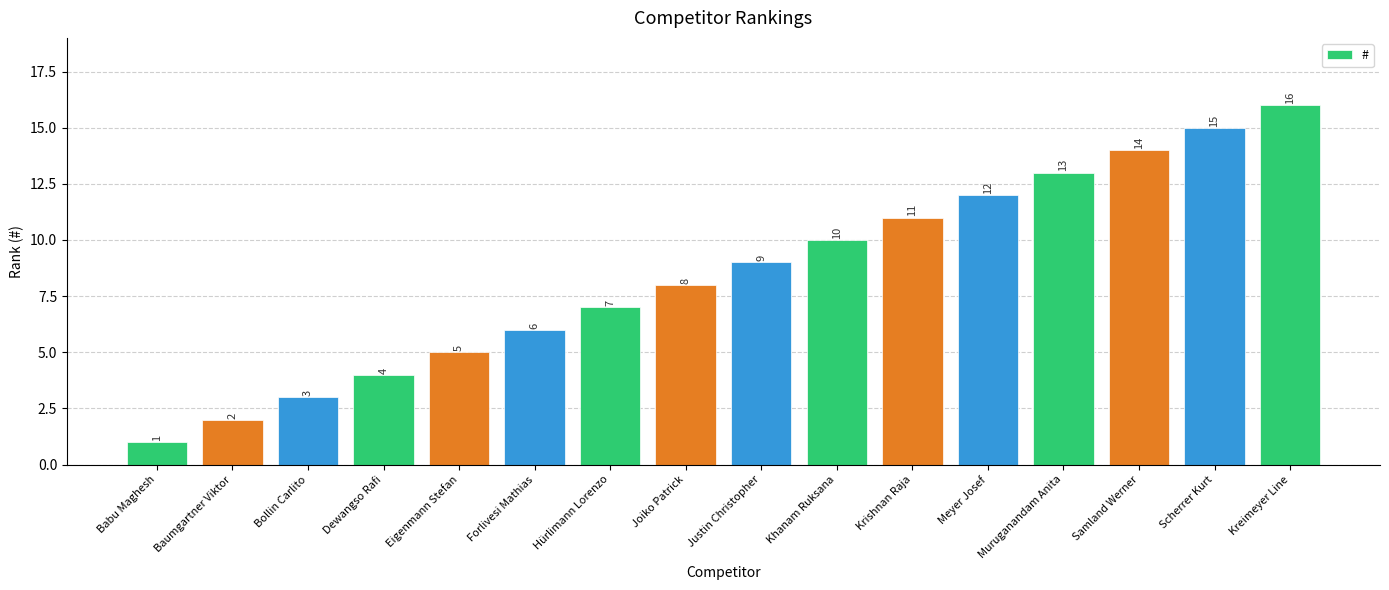

Reading left to right, what are all the values shown in this chart?

Babu Maghesh=1	Baumgartner Viktor=2	Bollin Carlito=3	Dewangso Rafi=4	Eigenmann Stefan=5	Forlivesi Mathias=6	Hürlimann Lorenzo=7	Joiko Patrick=8	Justin Christopher=9	Khanam Ruksana=10	Krishnan Raja=11	Meyer Josef=12	Muruganandam Anita=13	Samland Werner=14	Scherrer Kurt=15	Kreimeyer Line=16